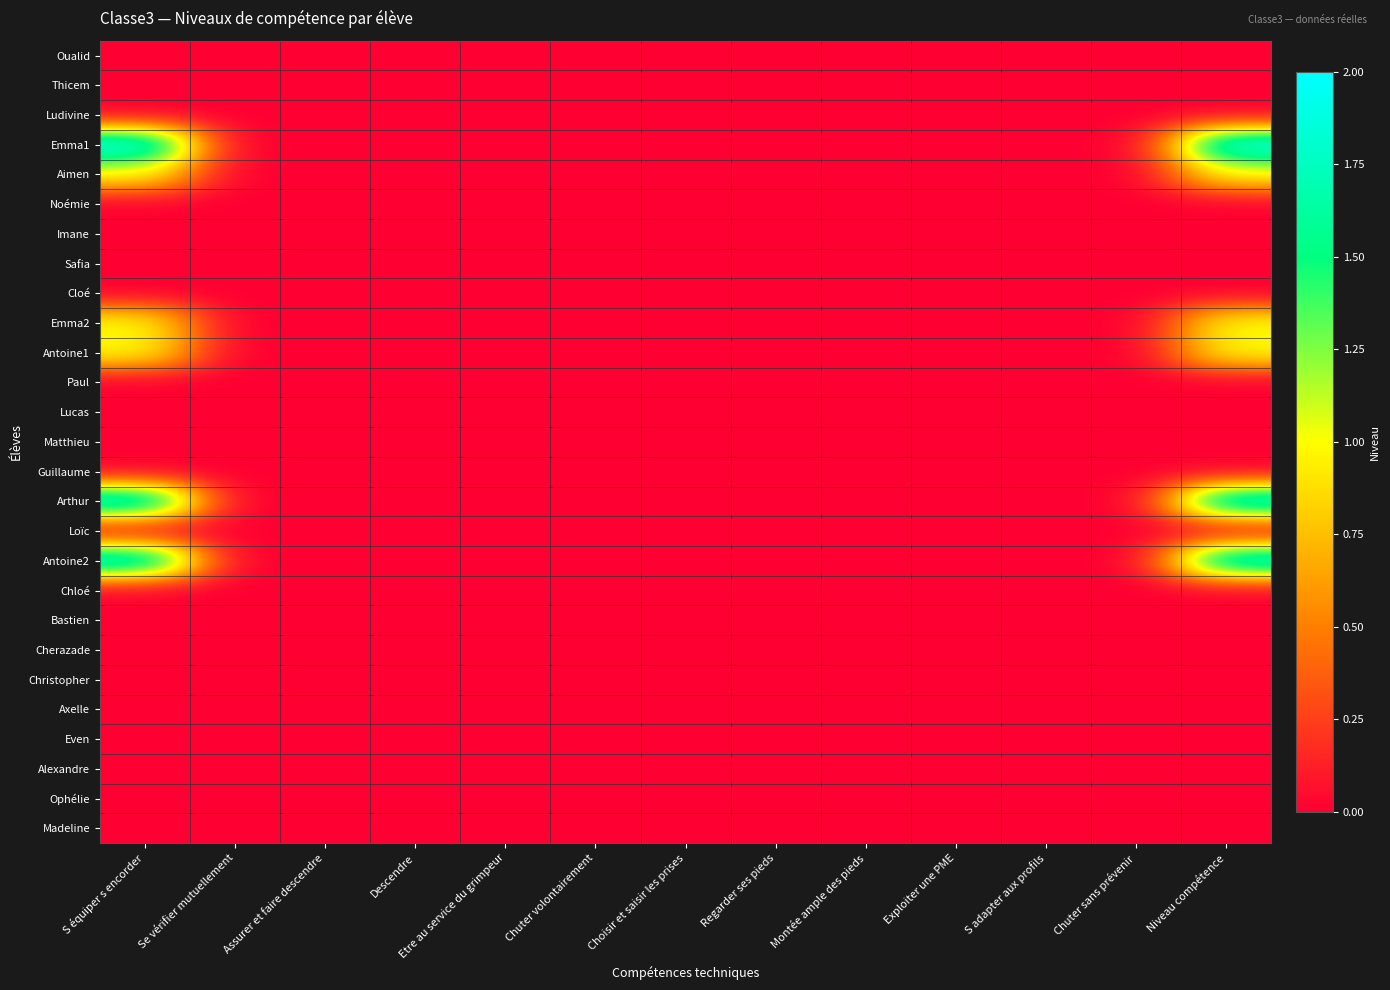

Which series has the largest total across all categories?

Emma1